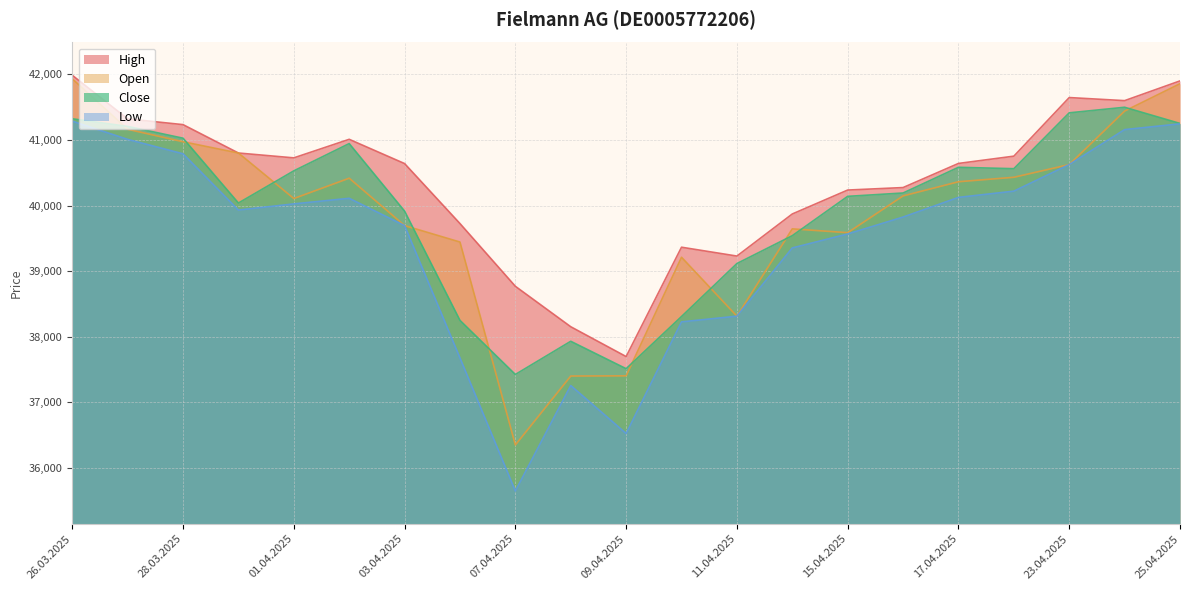

Rank the series at 11.04.2025 from lowest to highest value.

Open, Low, Close, High